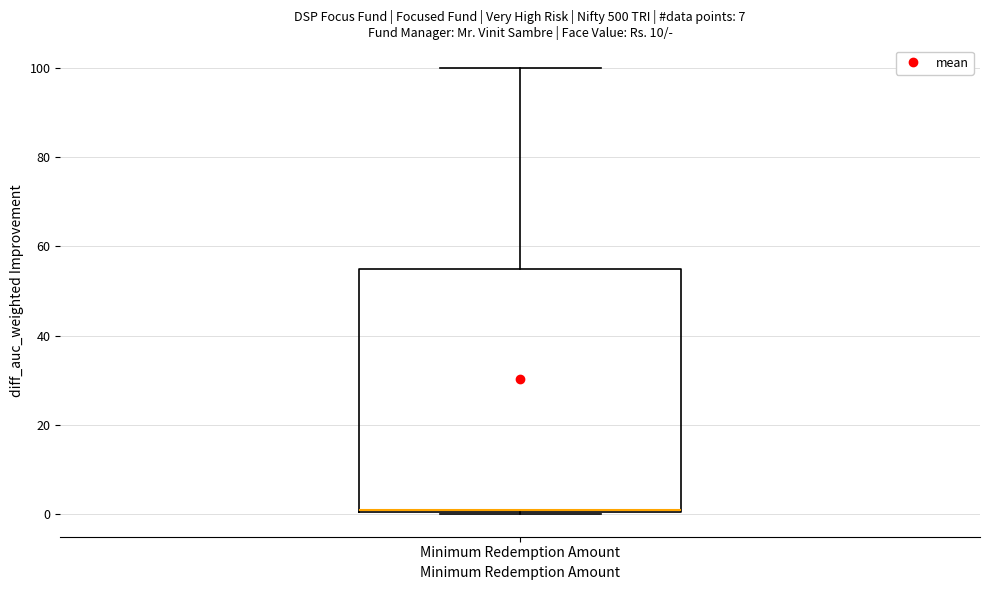

Read this box plot against the y-axis: the position of the median line, the range covered by the box, and the ends of both whiskers. The values are not printed on the chart, so give them approximately, as read against the axis.

median 2, box 0 to 56, whiskers 0 to 100